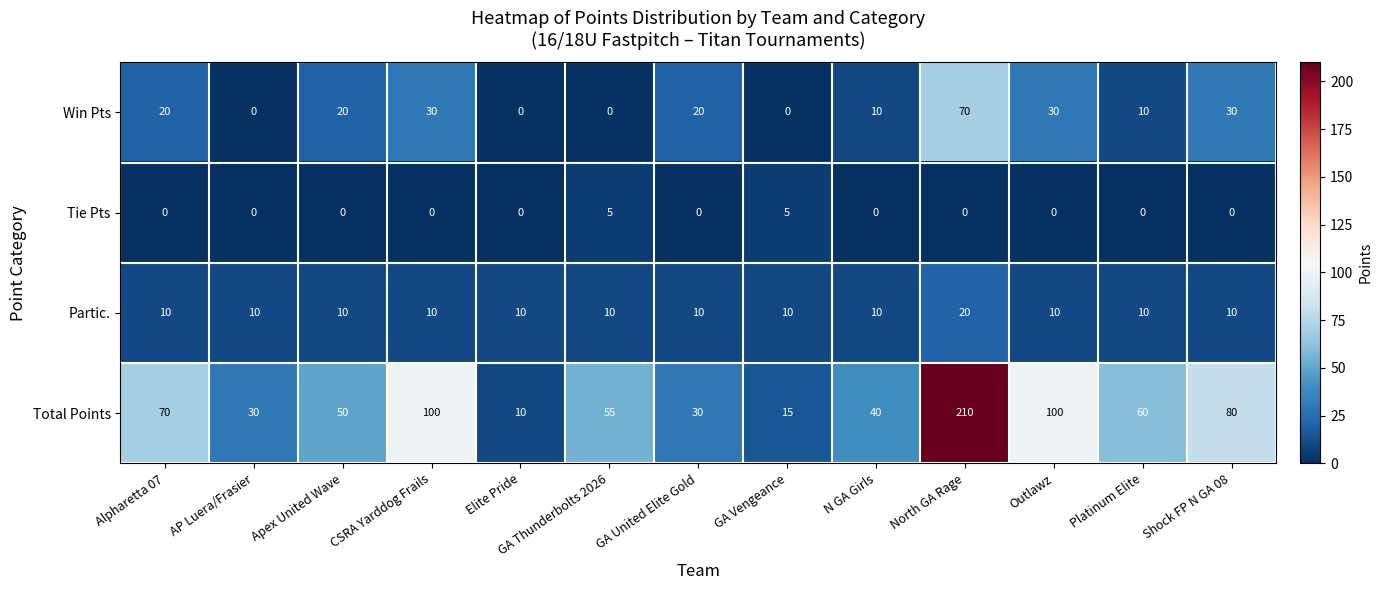

What is the difference between the second highest and minimum values in the Tie Pts series?

5